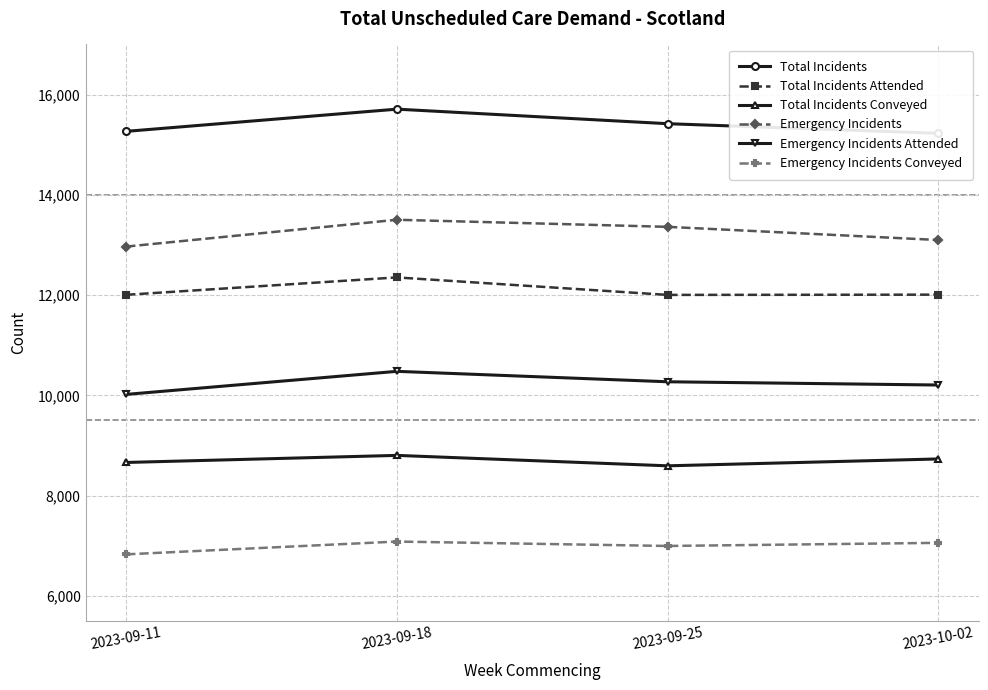

Which series has the widest spread of values?

Emergency Incidents